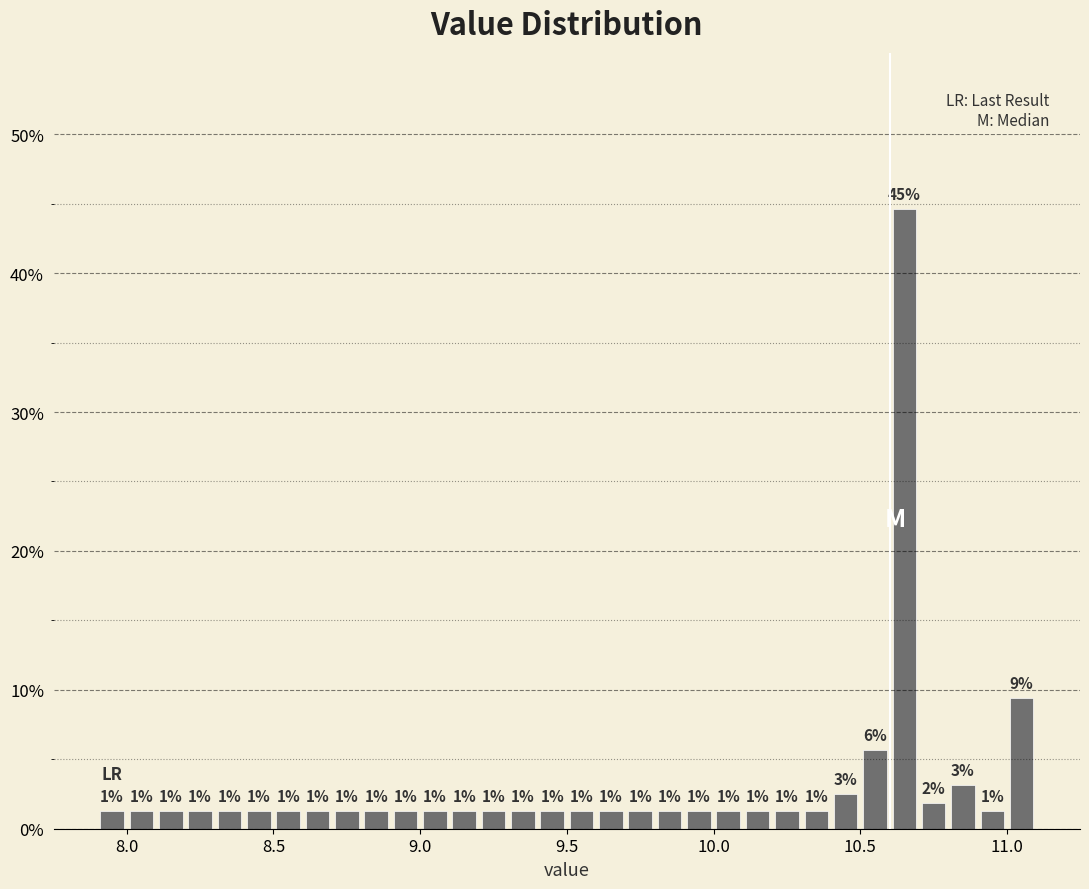

Around what value on the x-axis is the tallest bar? Give the approximate position of its centre, as read against the axis.

10.65